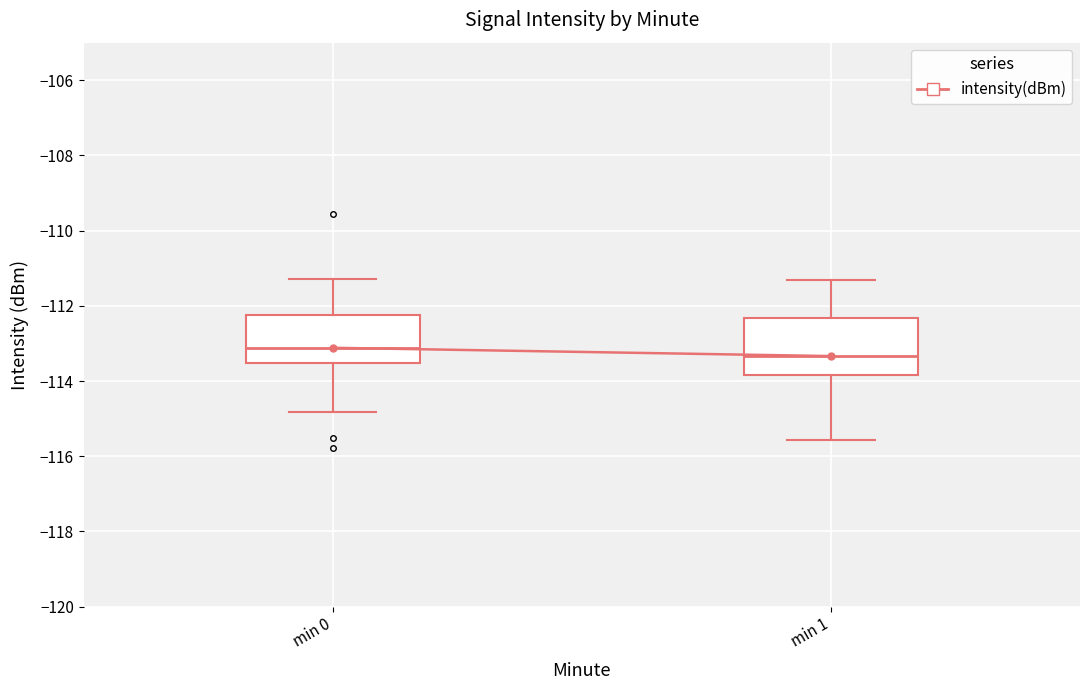

Where is the lower edge of the box for min 0 on the y-axis? The values are not printed on the chart, so give them approximately, as read against the axis.

-113.6